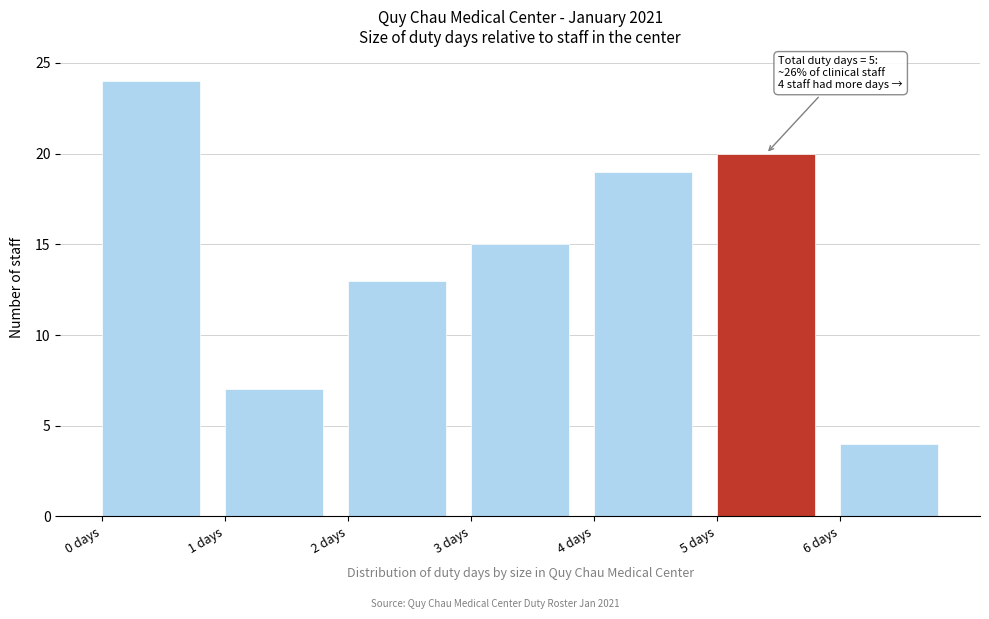

Over which range of the x-axis is the bar tallest?

0 to 1